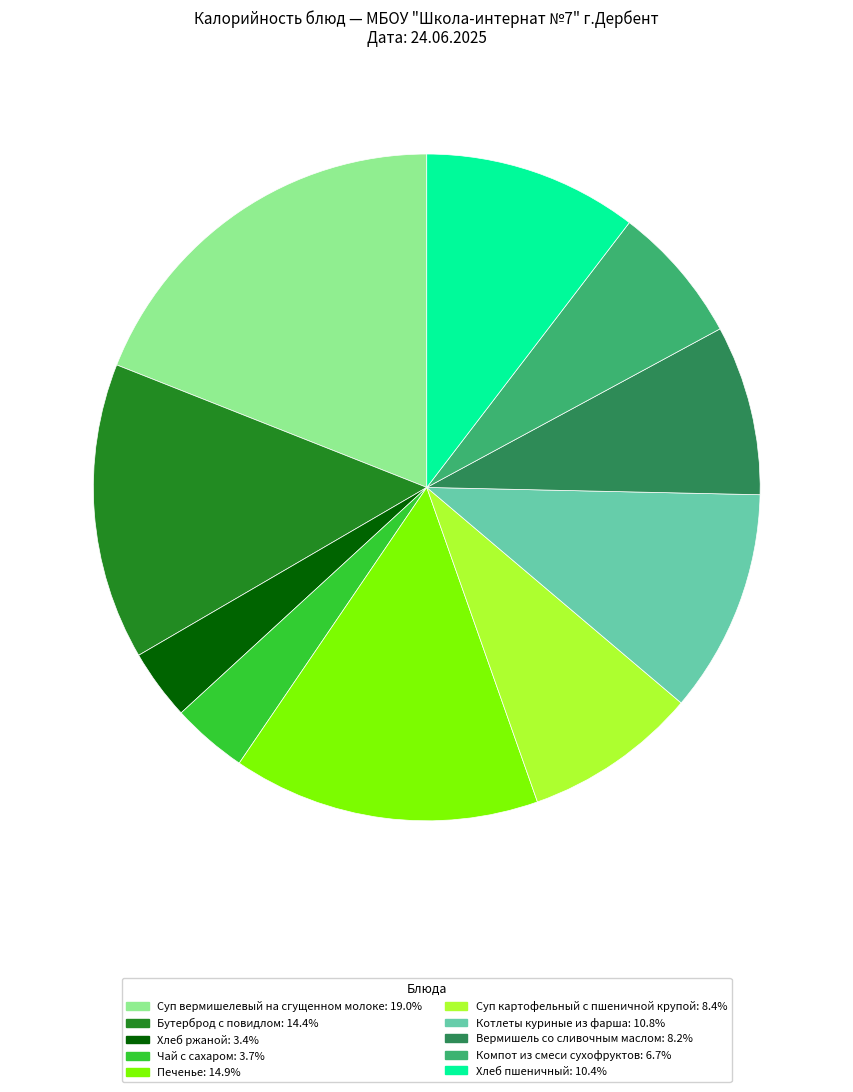

Does Суп вермишелевый на сгущенном молоке represent more than half of the total?

No